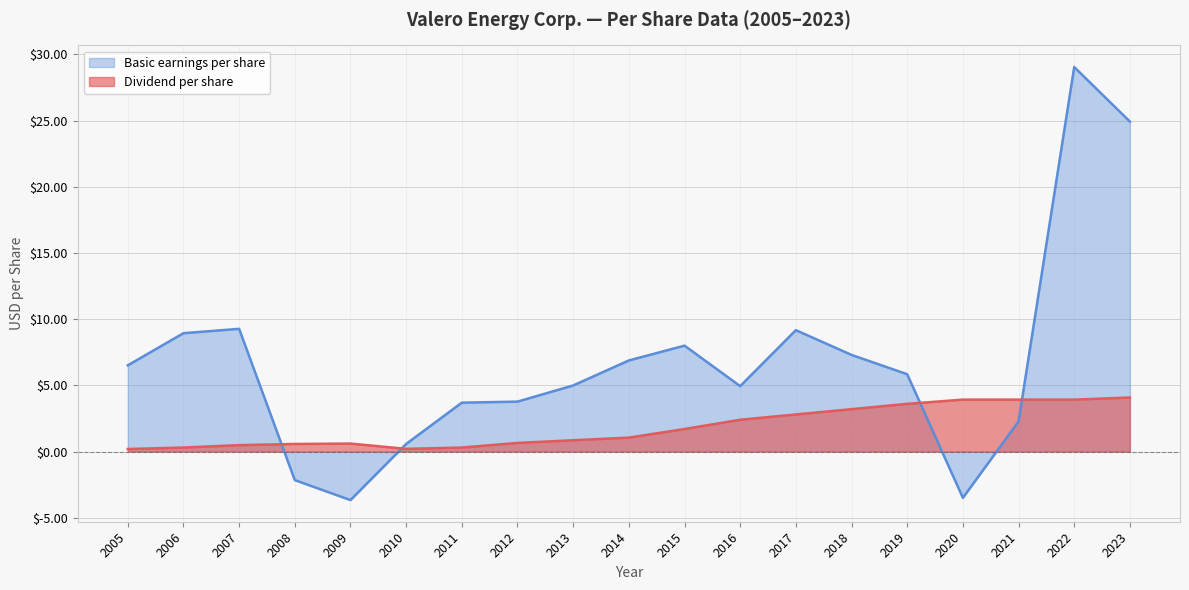

How many interior local peaks does the Basic earnings per share series have?

4